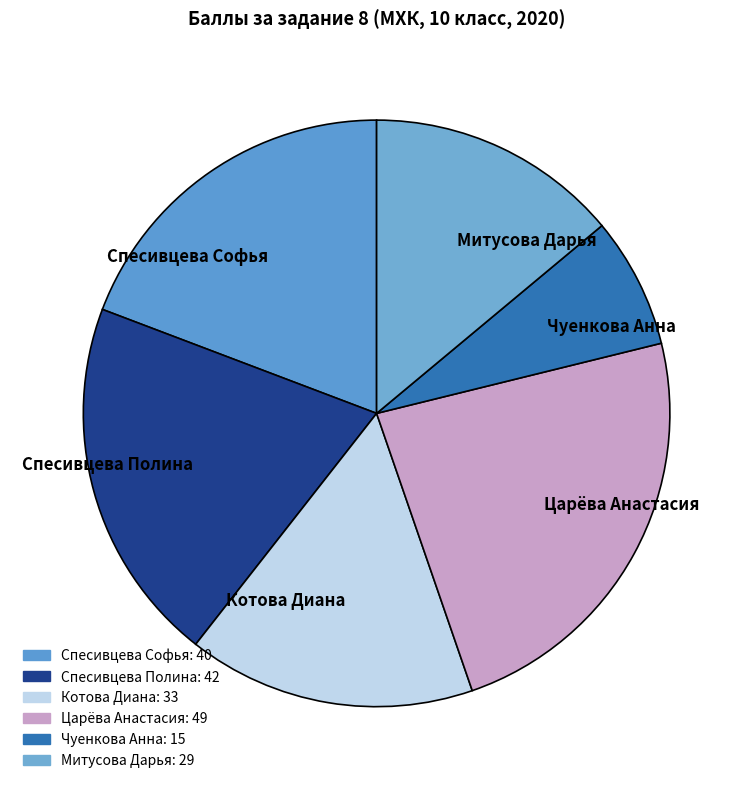

Which slice is the smallest?

Чуенкова Анна